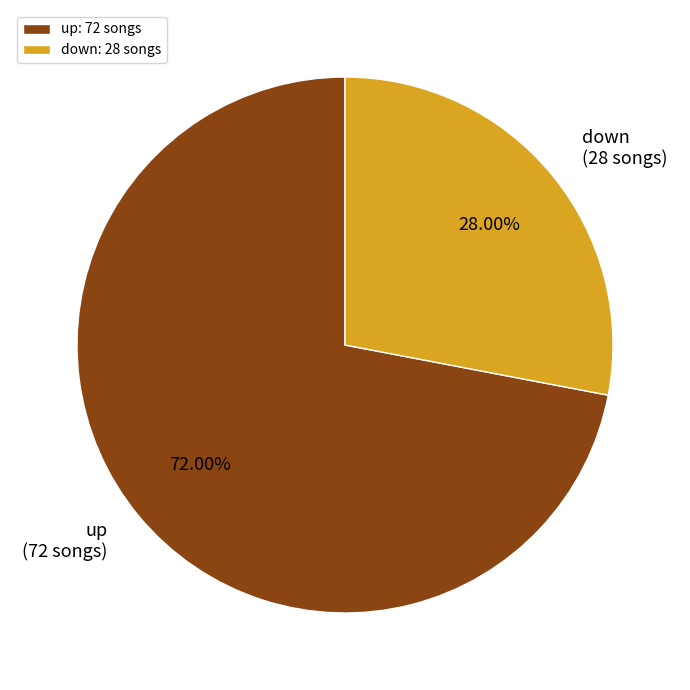

To the nearest percent, what is the average slice percentage?

50%